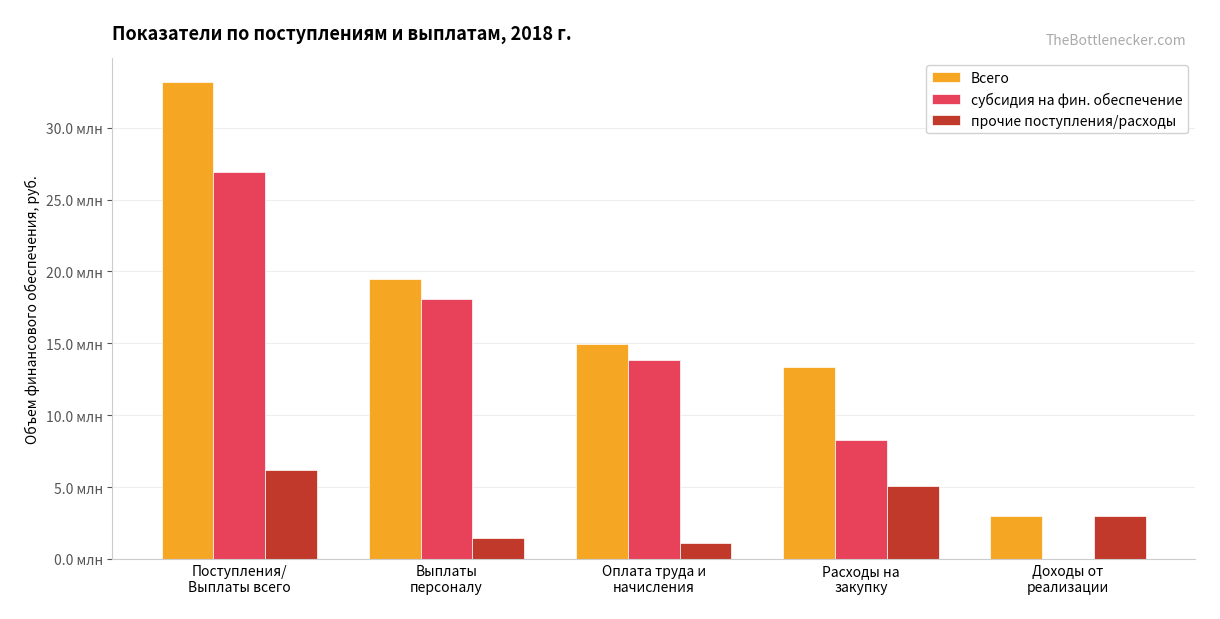

Are the bars horizontal?

No